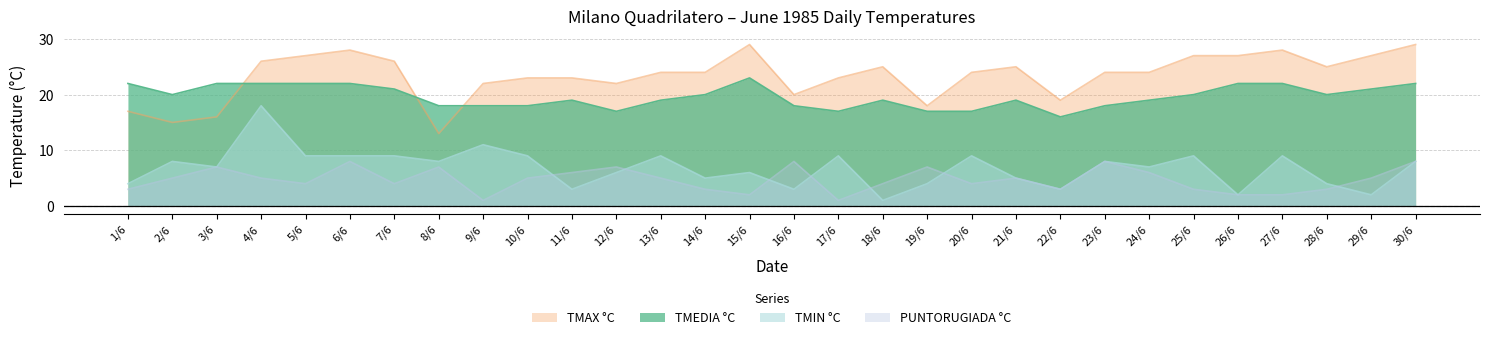

Reading left to right, list all the values displayed in this chart.

TMIN °C: 4	8	7	18	9	9	9	8	11	9	3	6	9	5	6	3	9	1	4	9	5	3	8	7	9	2	9	4	2	8
TMEDIA °C: 22	20	22	22	22	22	21	18	18	18	19	17	19	20	23	18	17	19	17	17	19	16	18	19	20	22	22	20	21	22
PUNTORUGIADA °C: 3	5	7	5	4	8	4	7	1	5	6	7	5	3	2	8	1	4	7	4	5	3	8	6	3	2	2	3	5	8
TMAX °C: 17	15	16	26	27	28	26	13	22	23	23	22	24	24	29	20	23	25	18	24	25	19	24	24	27	27	28	25	27	29